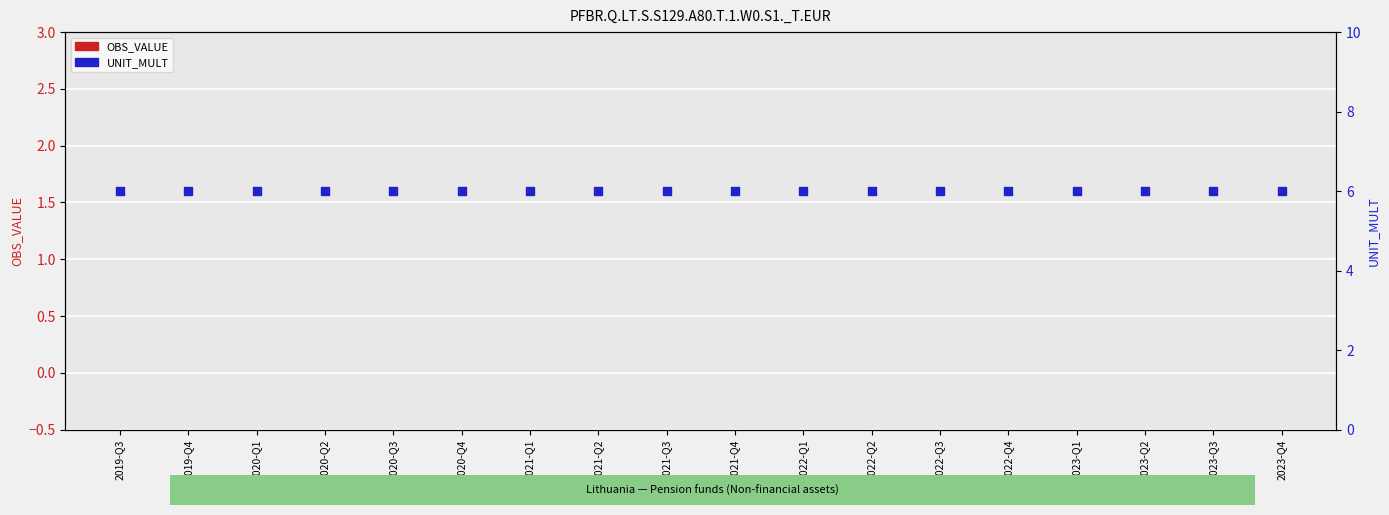

At which category is the sum across all series the highest?

2019-Q3